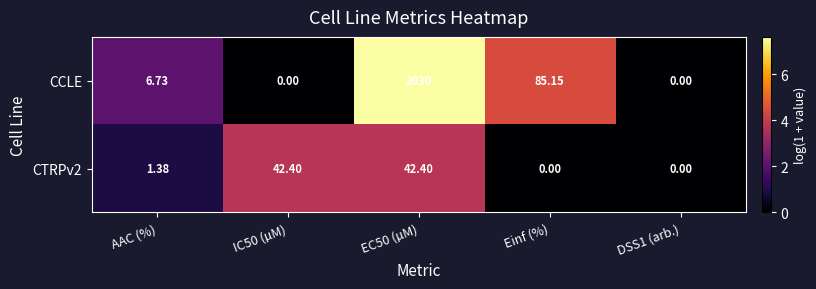

List the series in order of their overall mean, lowest first.

CTRPv2, CCLE